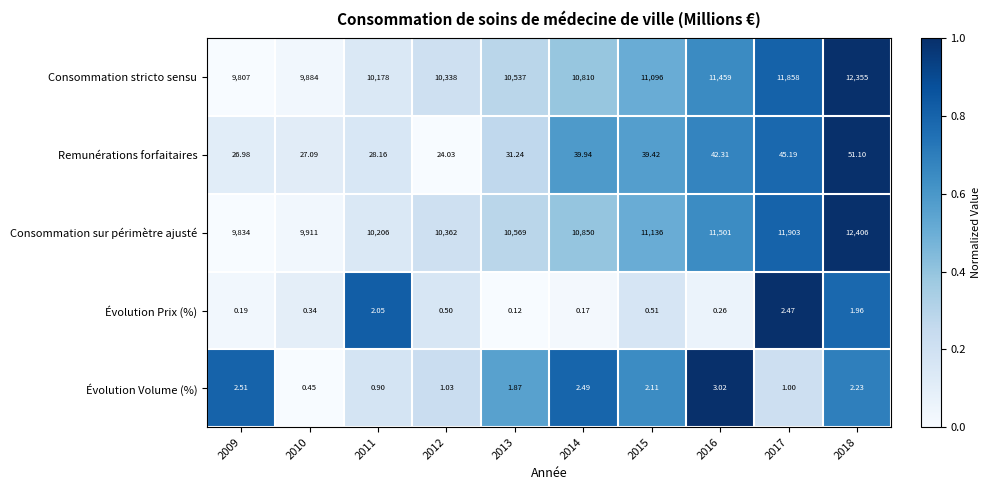

Which series has the largest total across all categories?

Consommation sur périmètre ajusté